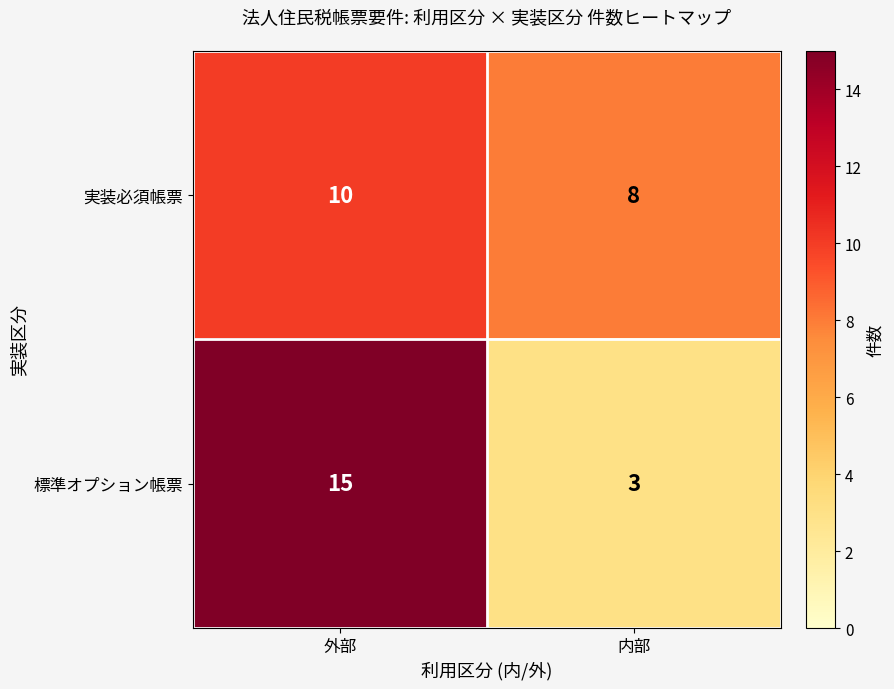

What is the spread (max minus min) of values at 外部?

5